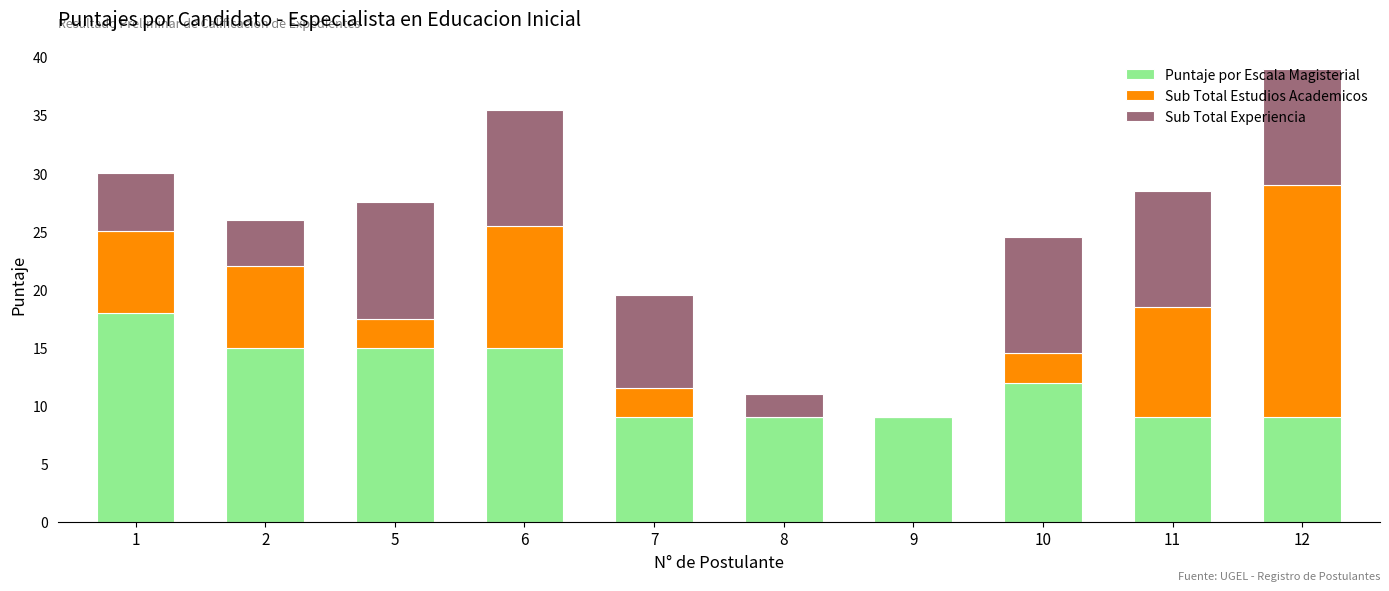

What is the highest value of the Puntaje por Escala Magisterial series?

18.0